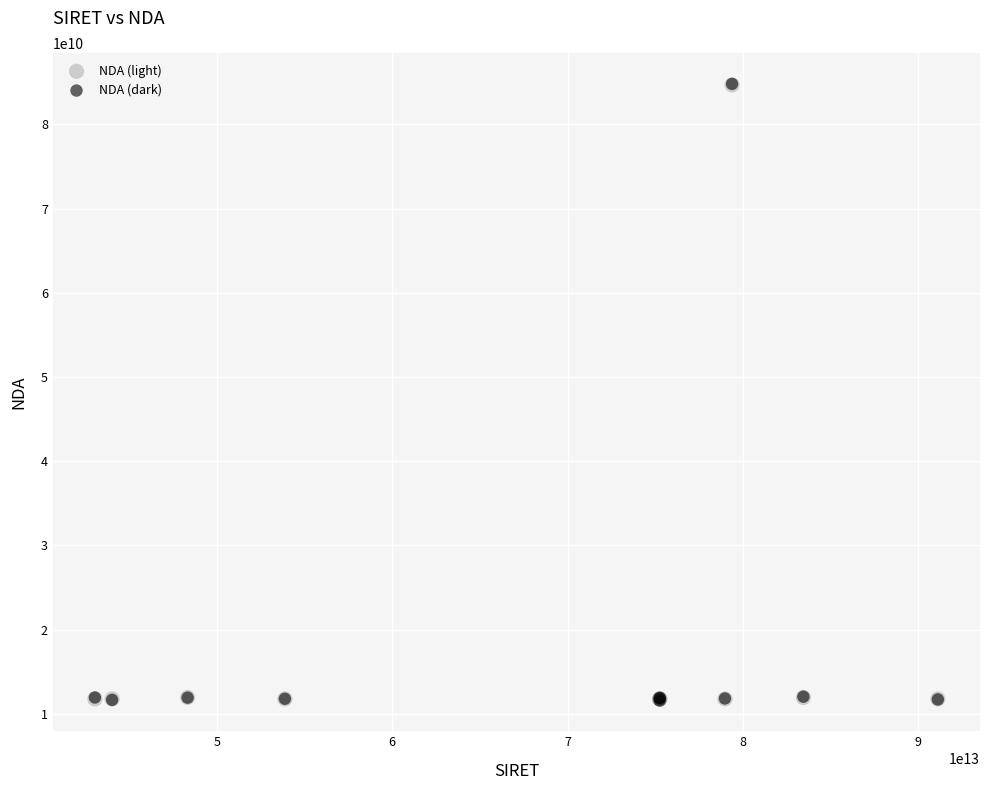

Which series has the largest Y range (max minus min)?

NDA (dark)